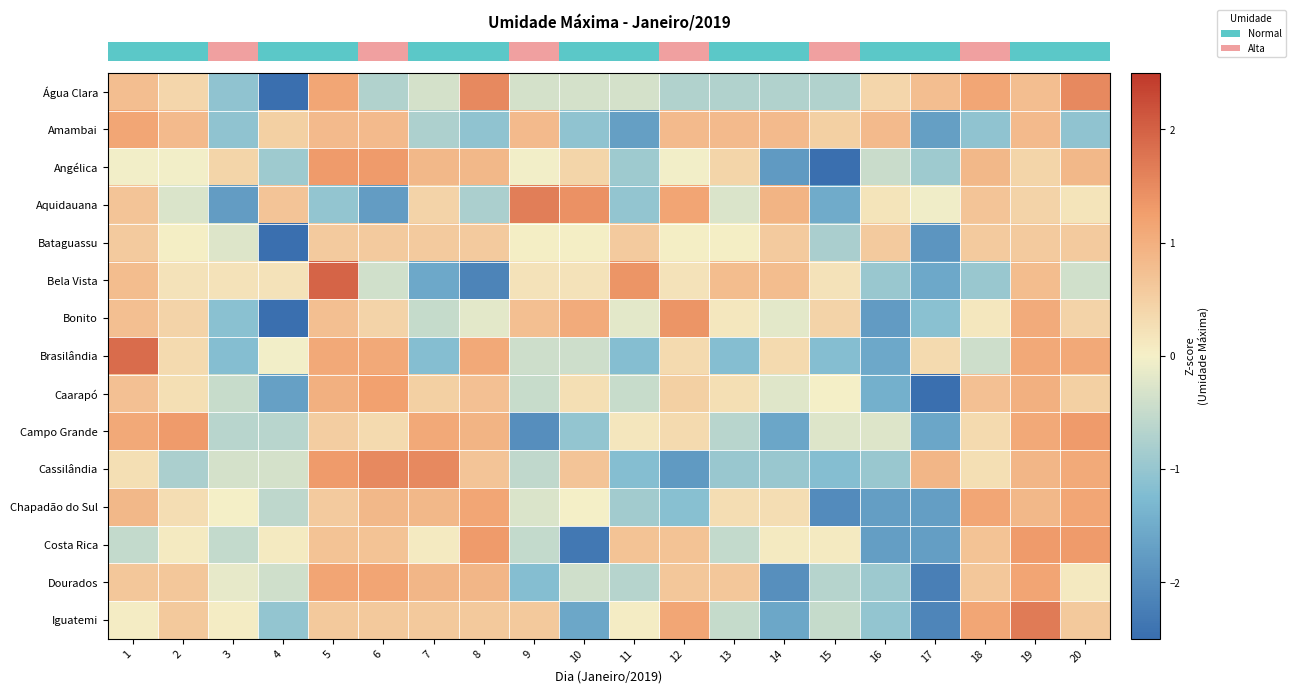

Which category has the lowest value across all series?

4